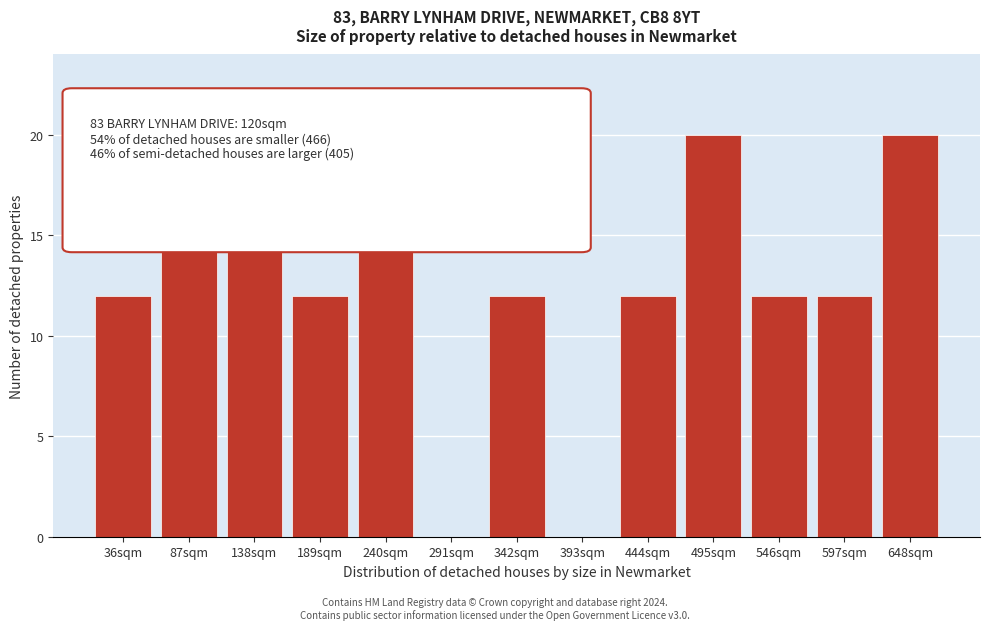

Reading right to left, list all the values displayed in this chart.

648sqm=20	597sqm=12	546sqm=12	495sqm=20	444sqm=12	393sqm=0	342sqm=12	291sqm=0	240sqm=16	189sqm=12	138sqm=16	87sqm=16	36sqm=12